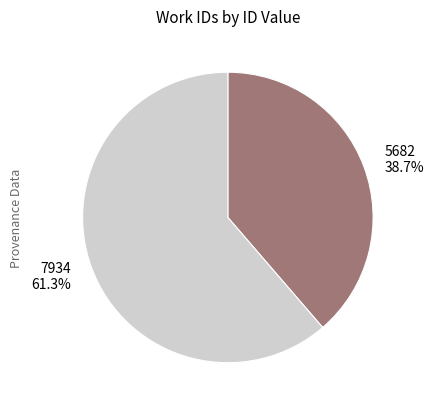

Approximately how many times larger is the value at 5682 38.7% compared to 7934 61.3%?

0.6